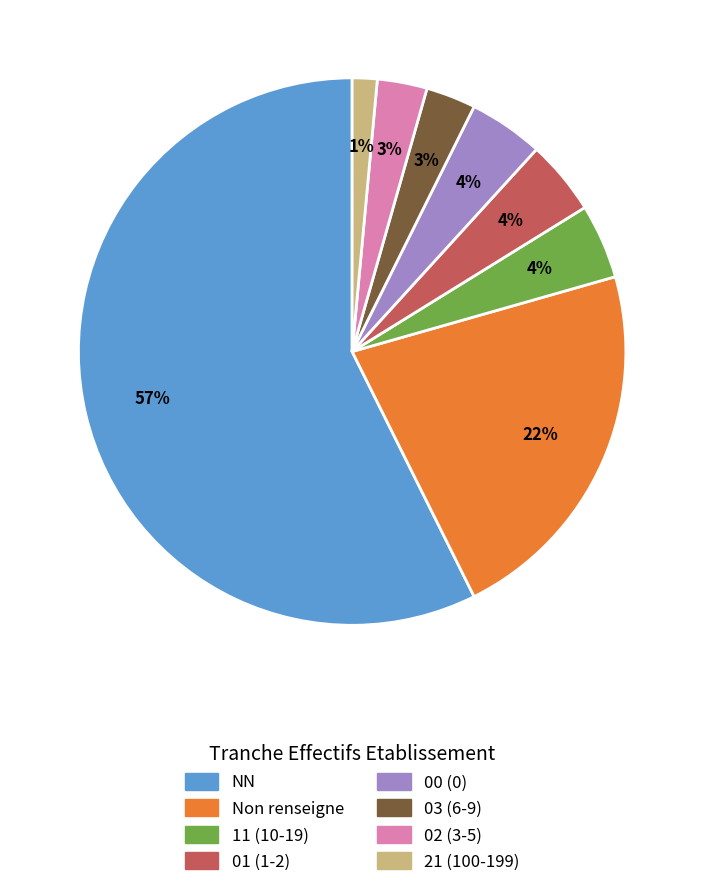

To the nearest percent, what is the average slice percentage?

12%